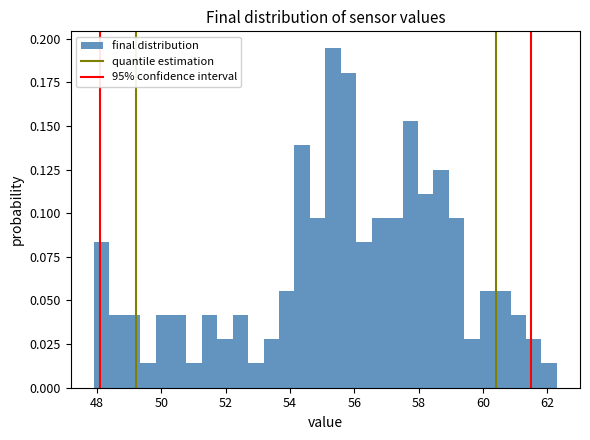

Read against the x-axis, roughly where is the centre of the tallest bar?

55.4